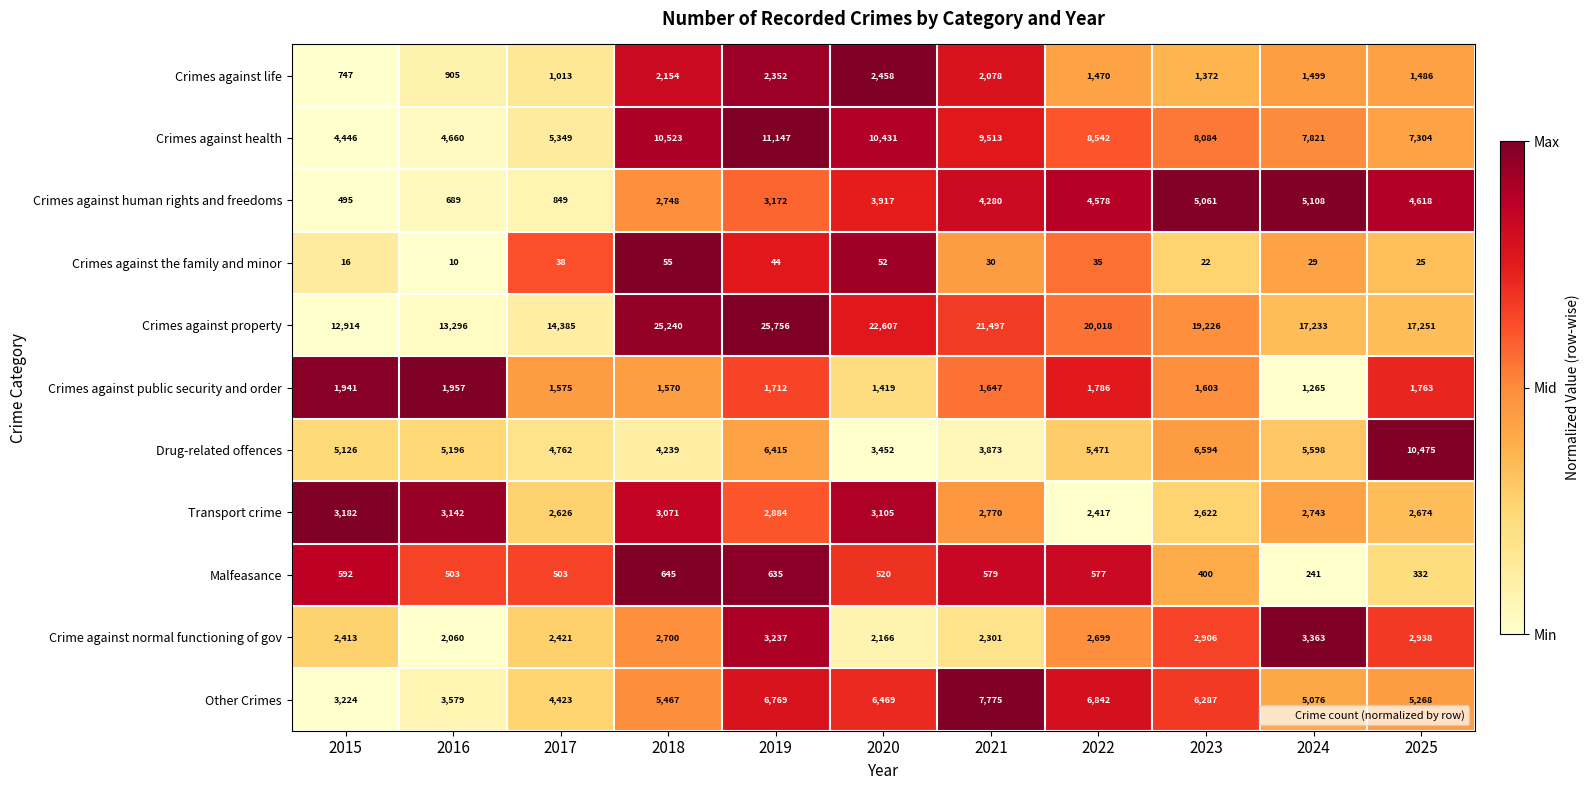

Which series has the largest range (max minus min)?

Crimes against property